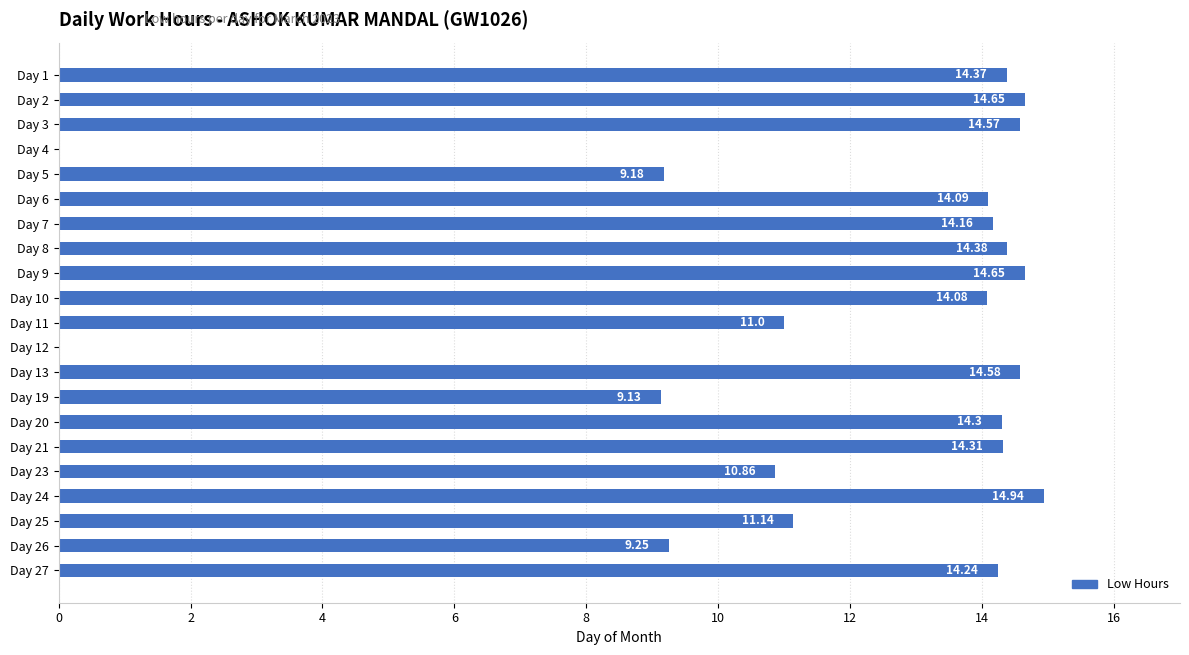

Count the number of values greater than 14.

13